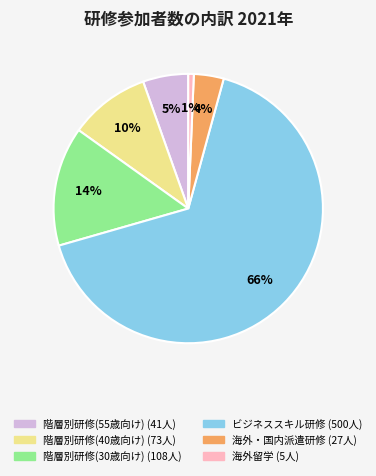

Is there a majority slice in this chart?

Yes